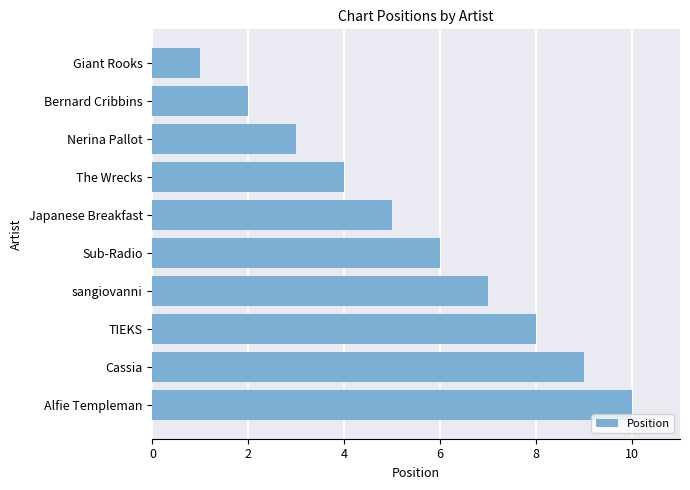

Count the values in the range 3 to 8.

6